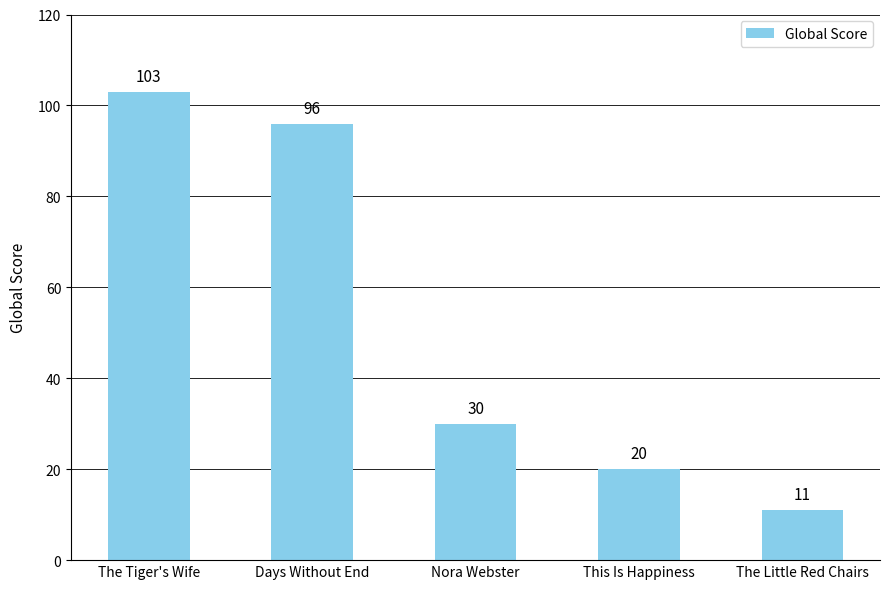

Are the bars horizontal?

No